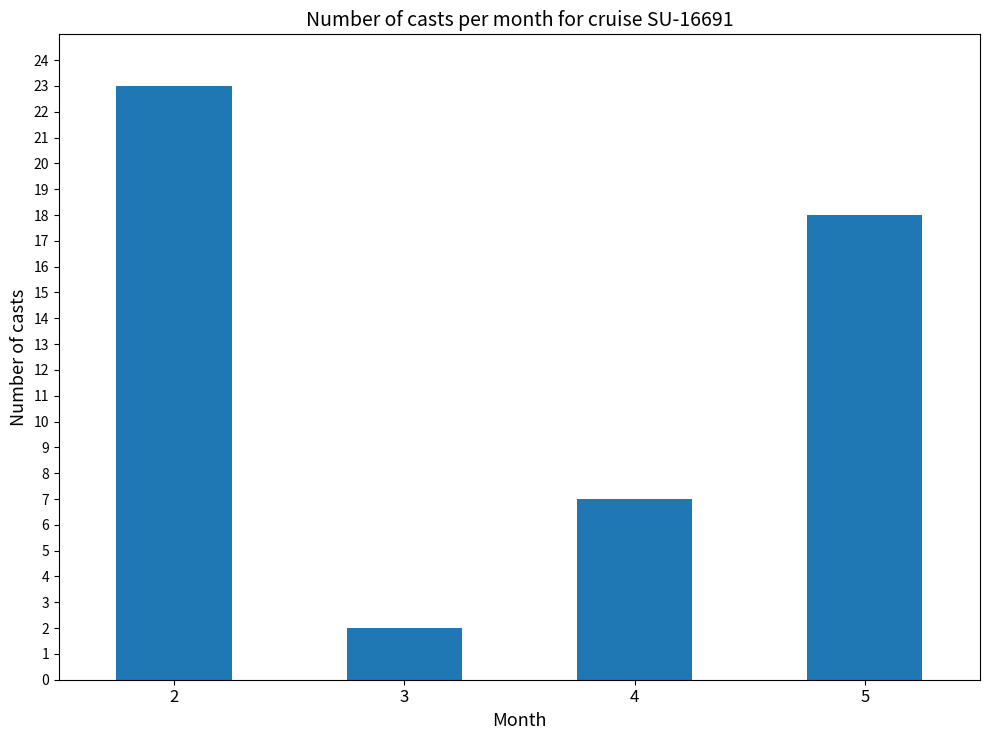

At which label is the value closest to 12?

4